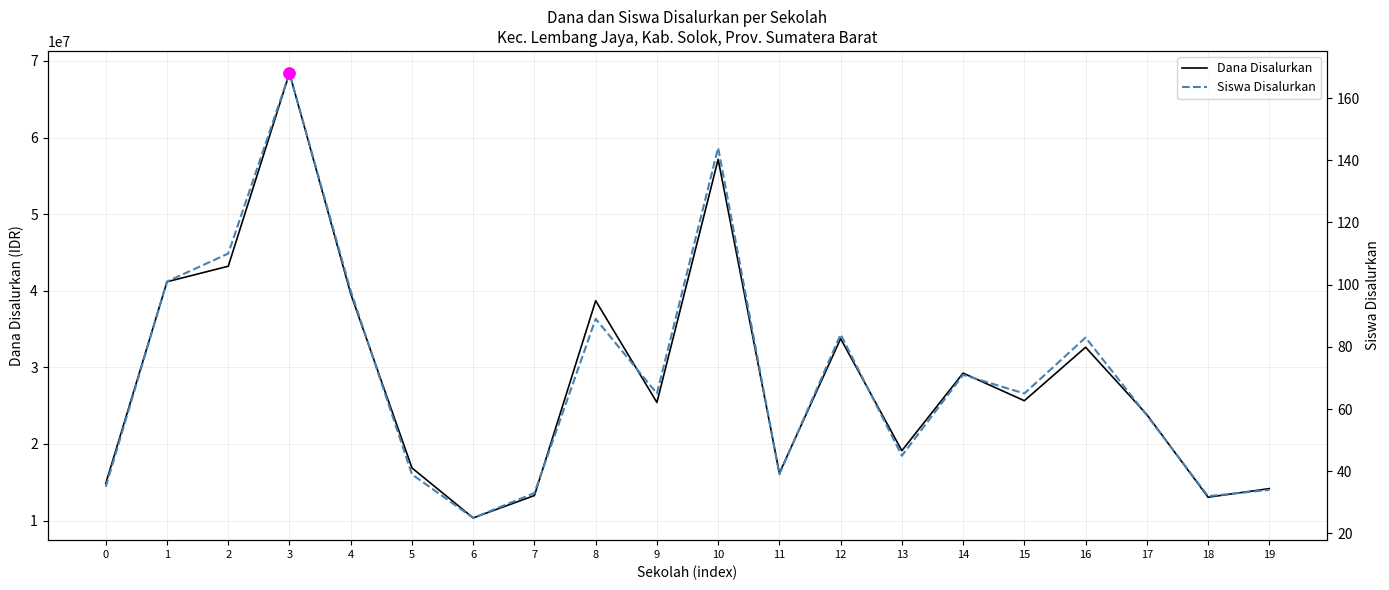

At how many categories does at least one series exceed 67521106?

1